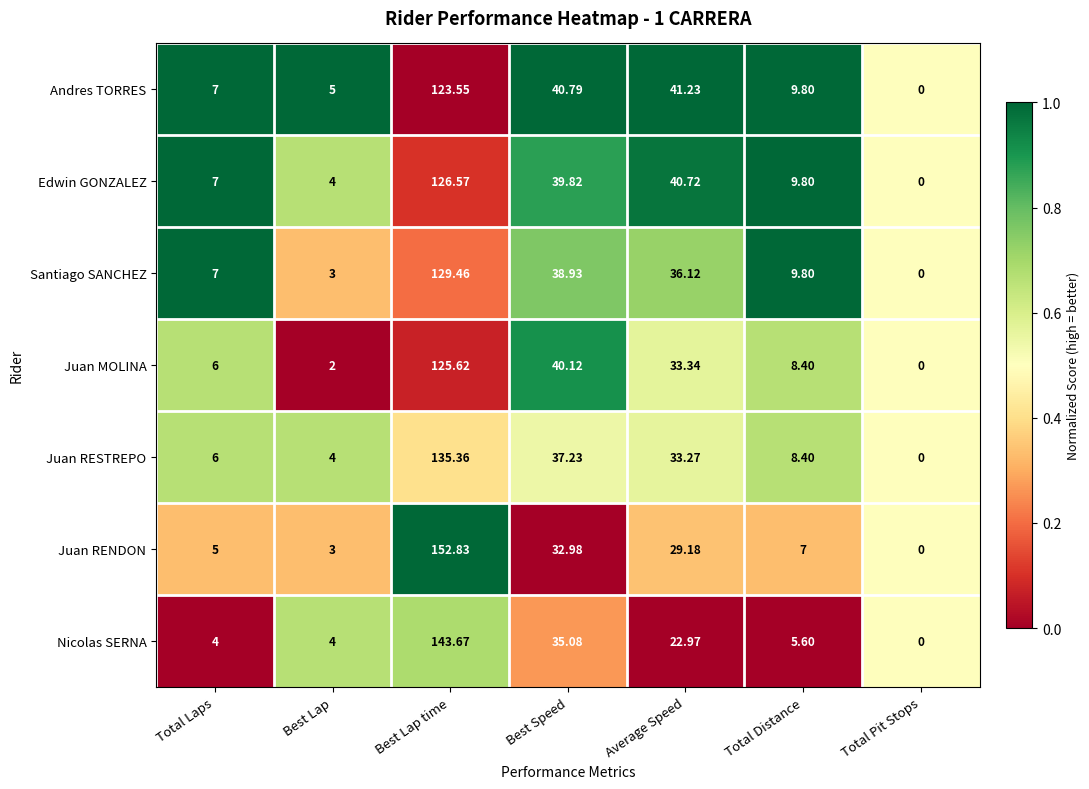

Which series has the largest total across all categories?

Juan RENDON